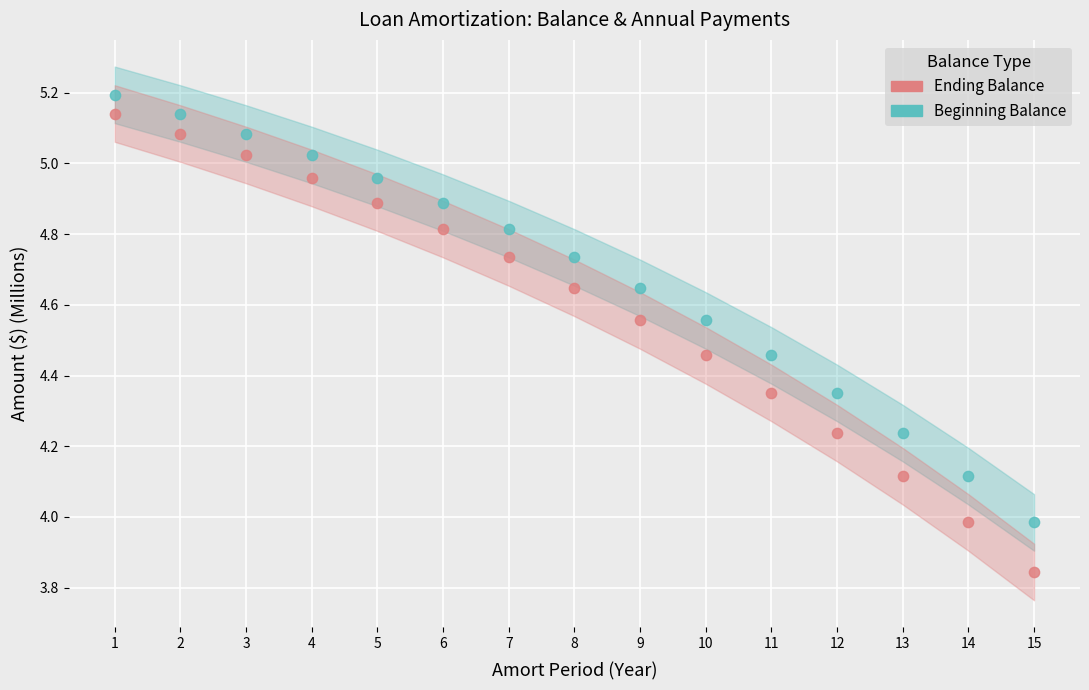

What is the total value across all series at 6?

9.7